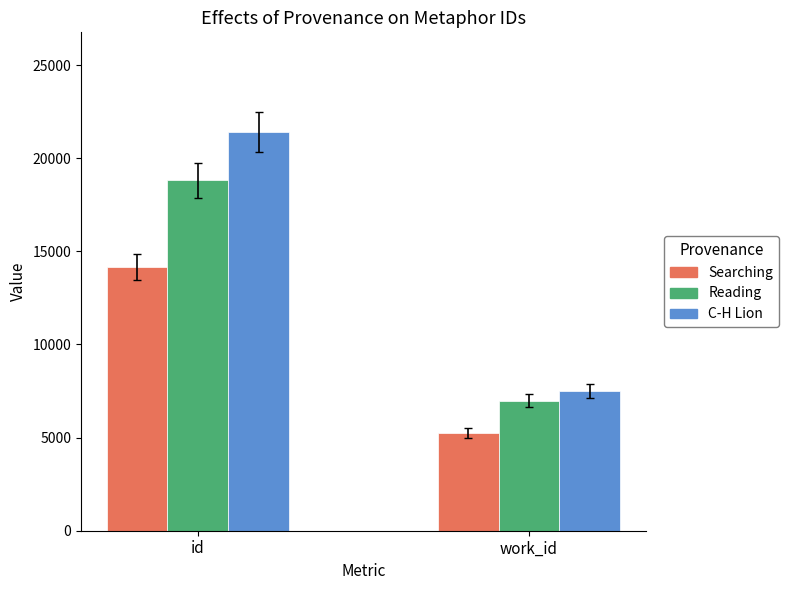

Reading left to right, what are all the values shown in this chart?

Searching: id=14148	work_id=5251
Reading: id=18815	work_id=6982
C-H Lion: id=21408	work_id=7499